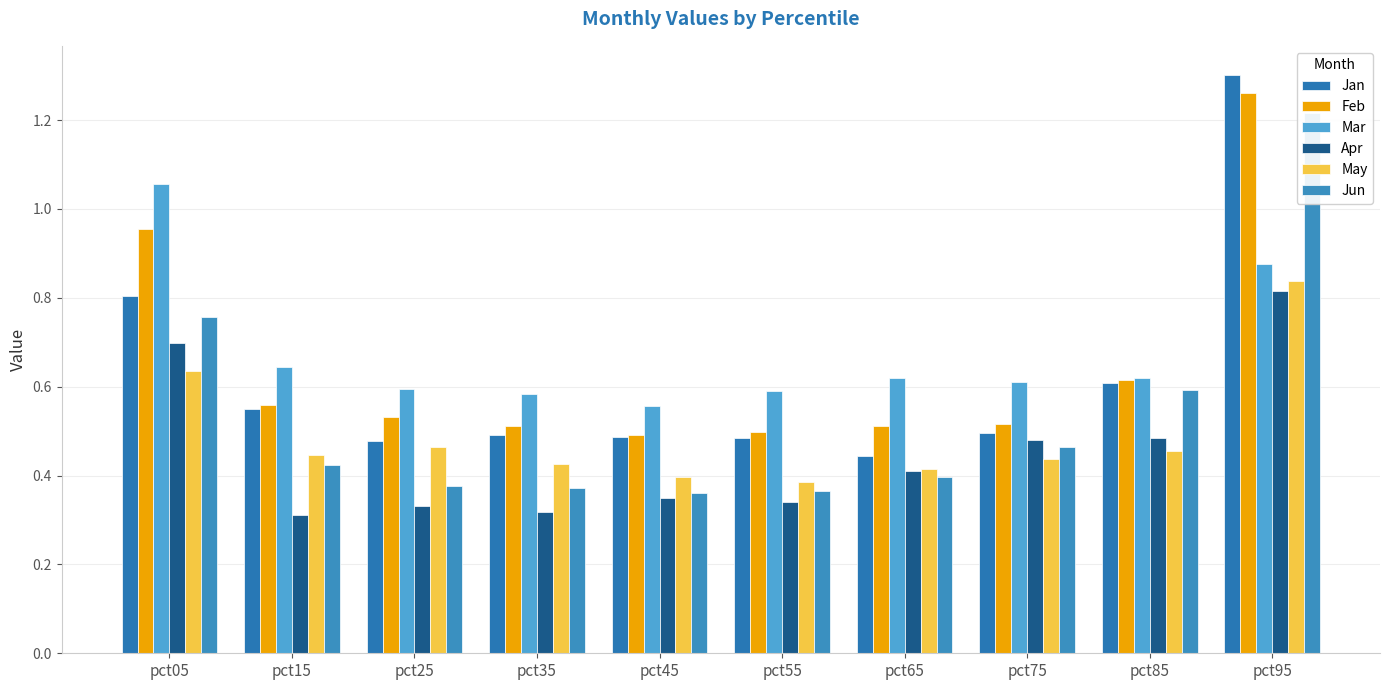

What is the sum of the May values at pct15 and pct25?

0.9